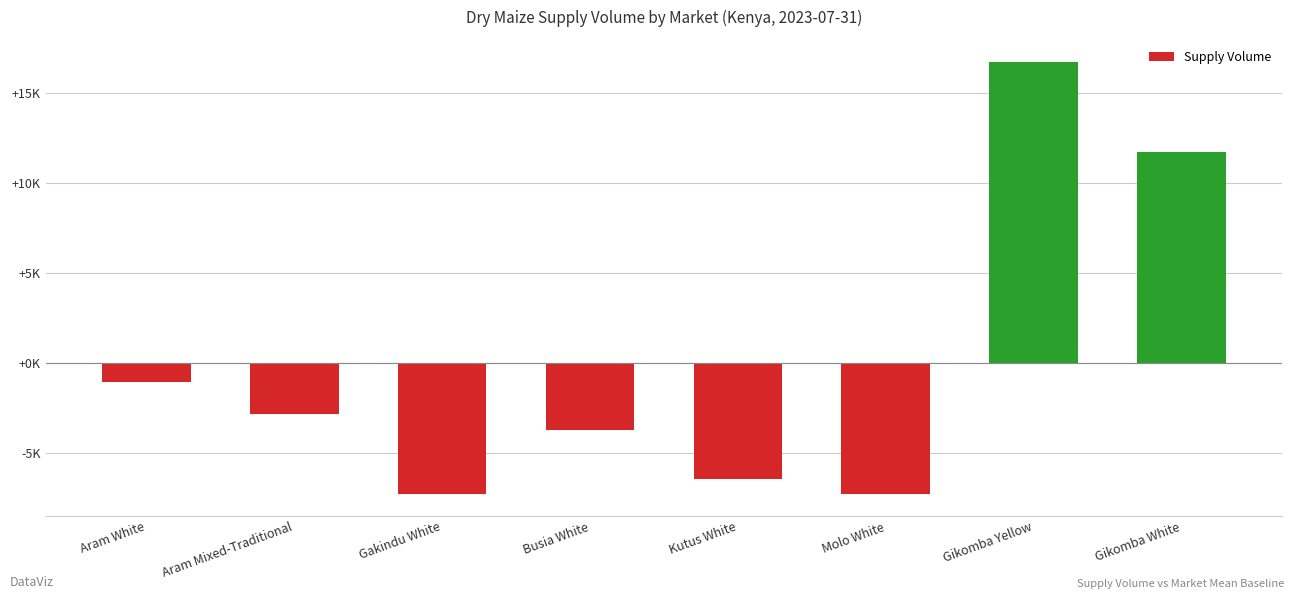

At which label does the data first exceed -2828?

Aram White